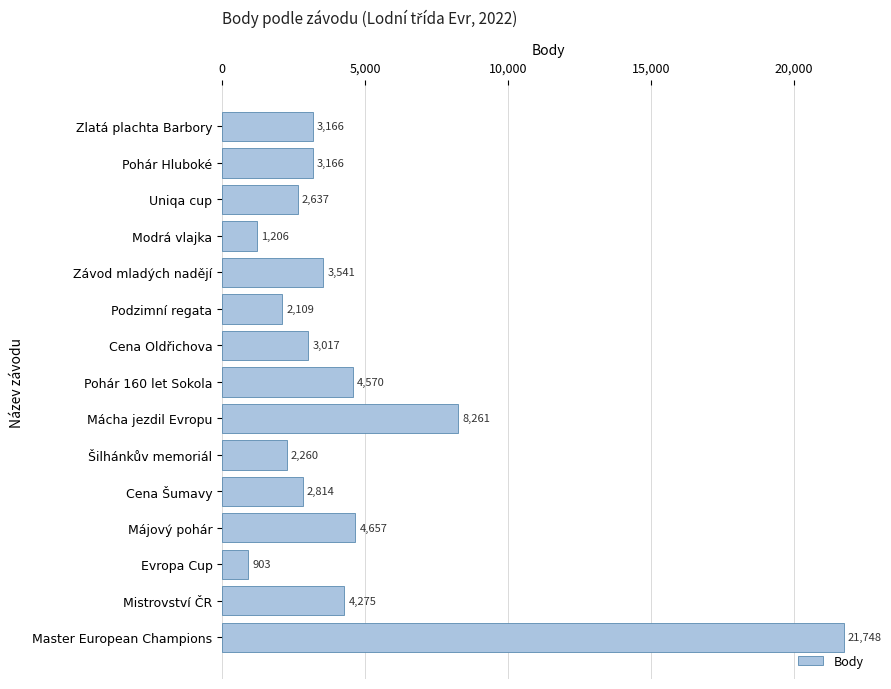

Reading top to bottom, list all the values displayed in this chart.

3166	3166	2637	1206	3541	2109	3017	4570	8261	2260	2814	4657	903	4275	21748